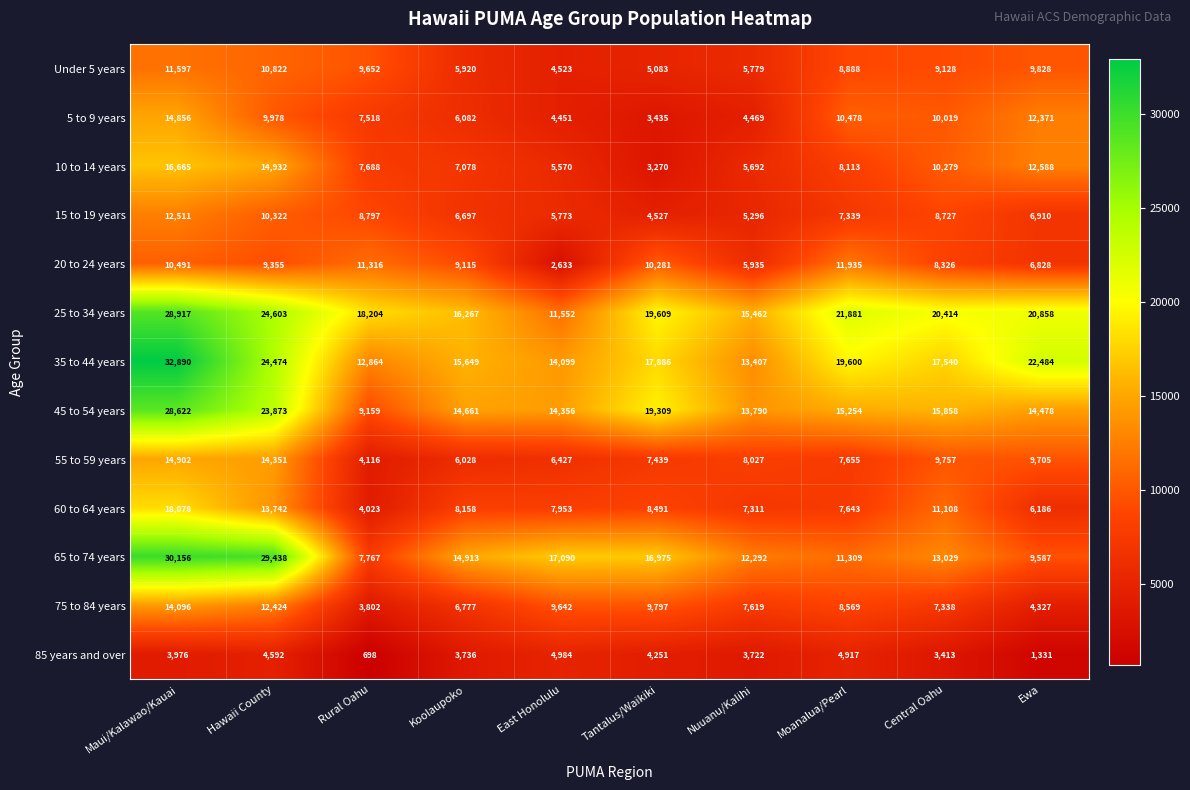

How many data points does each series have?

10